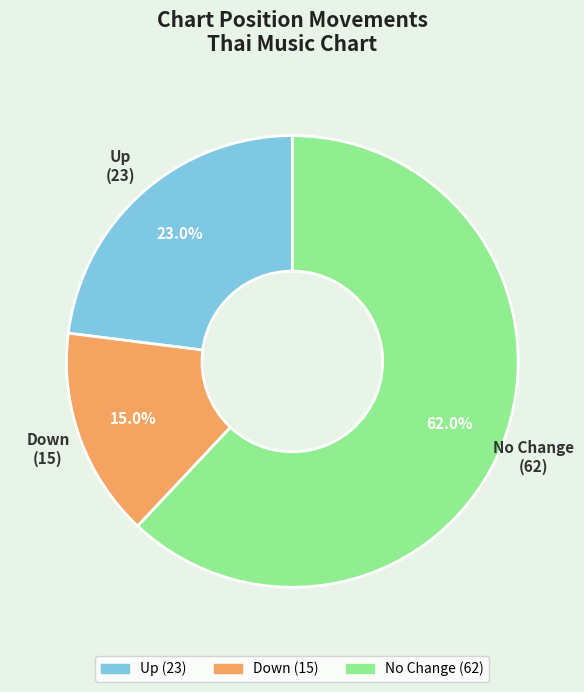

To the nearest percent, what is the difference between the largest and smallest slice percentages?

47%